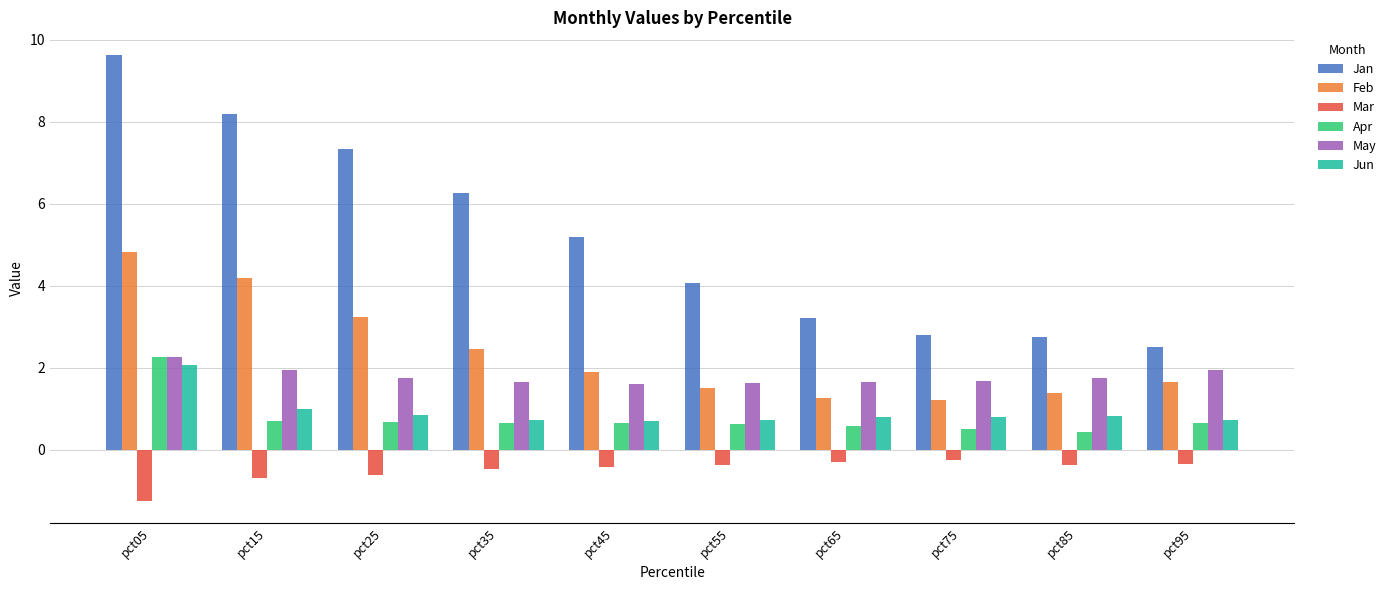

Which series has the largest range (max minus min)?

Jan